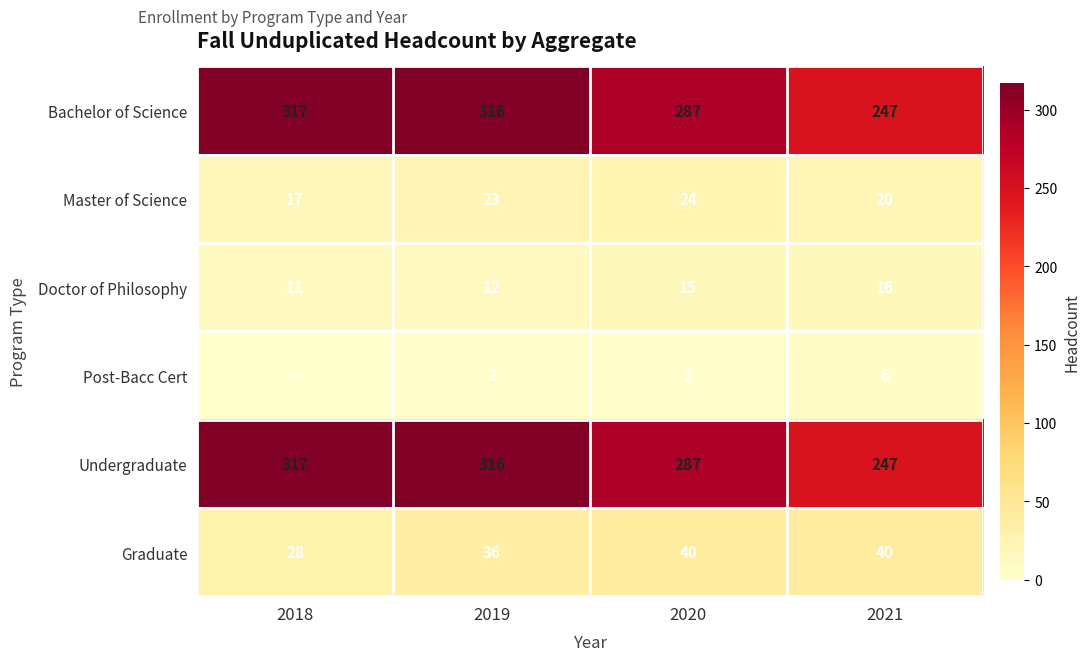

Where is Graduate nearest to the value 34?

2019